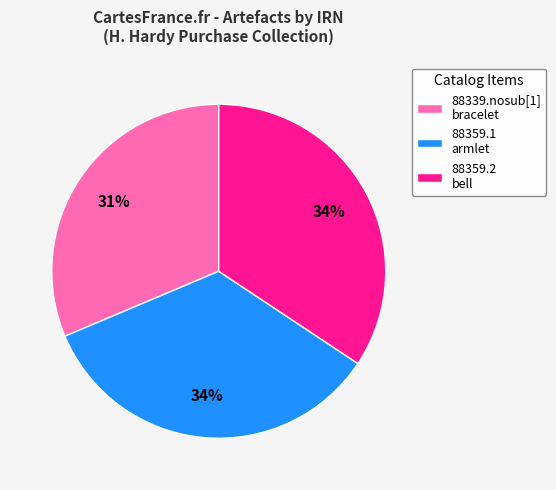

Approximately how many times larger is the value at 88359.2 bell compared to 88339.nosub[1] bracelet?

1.1